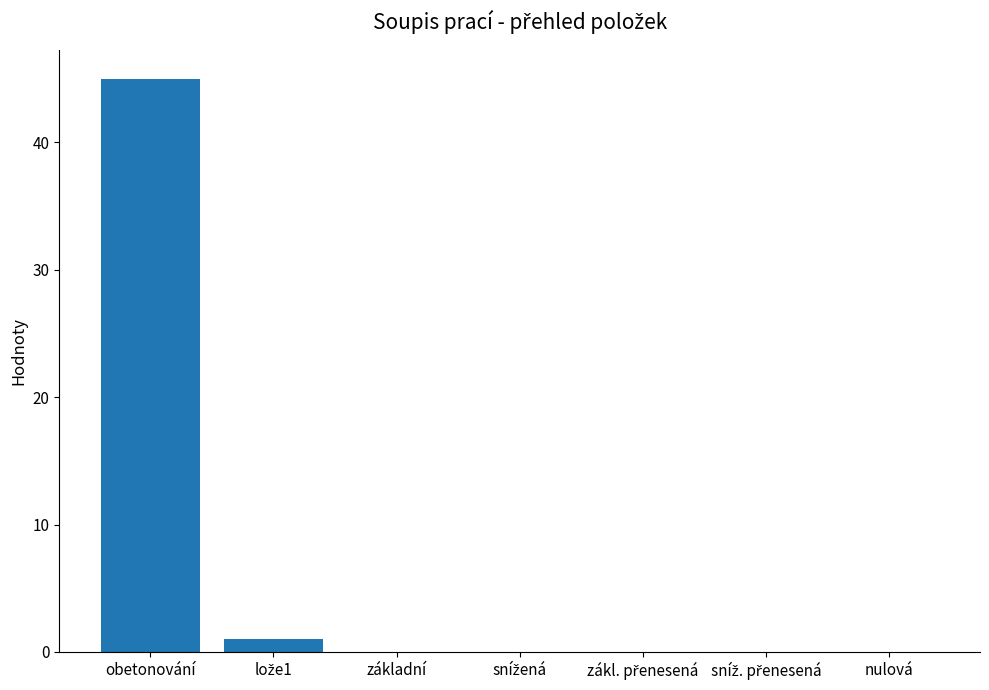

Are the bars horizontal?

No